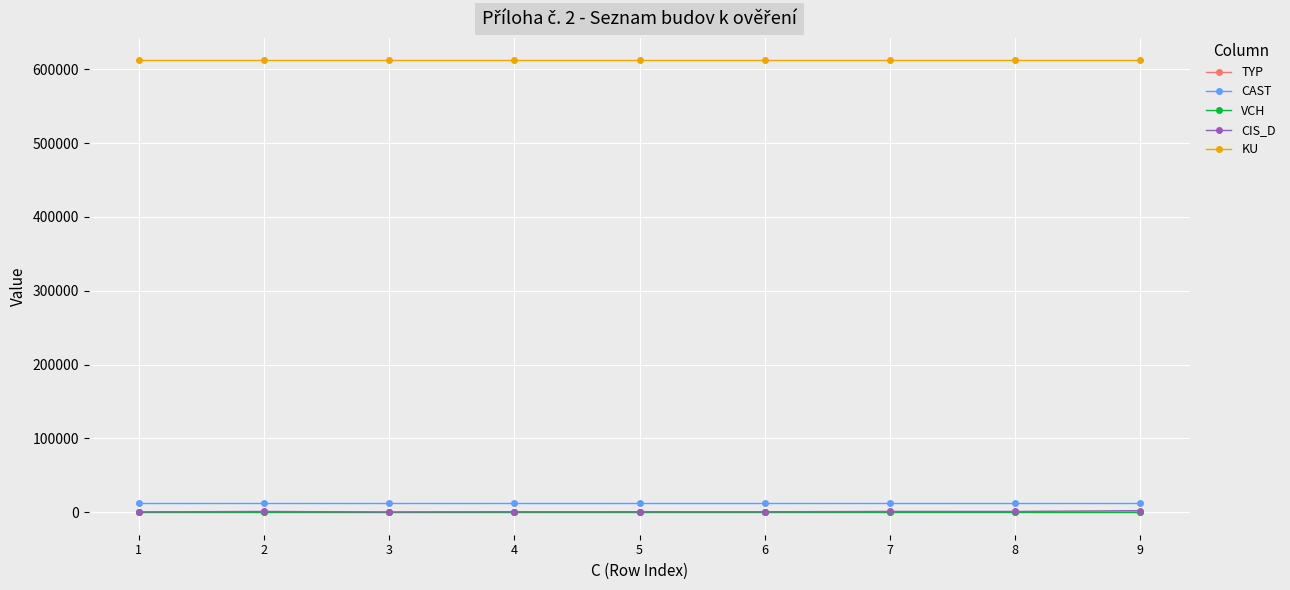

Which series has the largest total across all categories?

KU